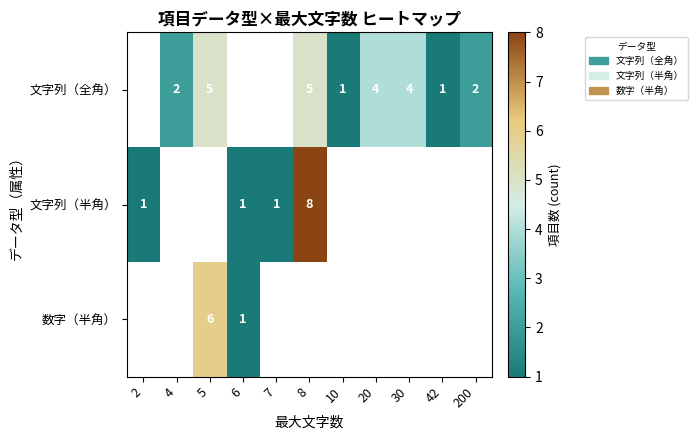

What is the sum of the 文字列（半角） values at 8 and 7?

9